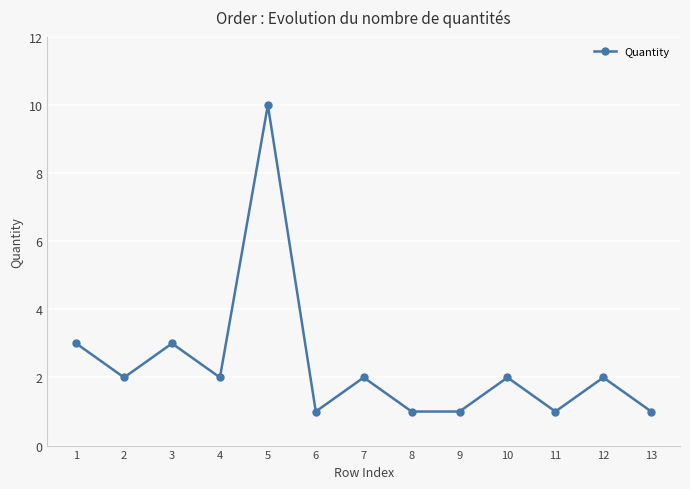

Reading left to right, list all the values displayed in this chart.

1=3	2=2	3=3	4=2	5=10	6=1	7=2	8=1	9=1	10=2	11=1	12=2	13=1